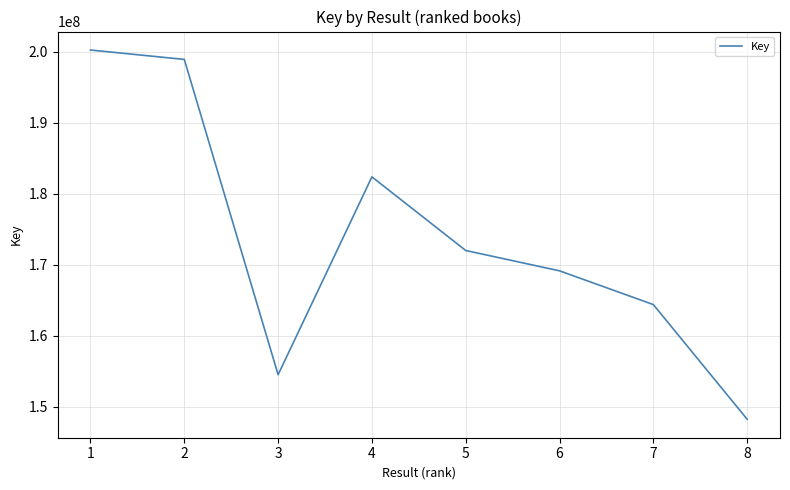

Rank the categories by value from lowest to highest.

8, 3, 7, 6, 5, 4, 2, 1